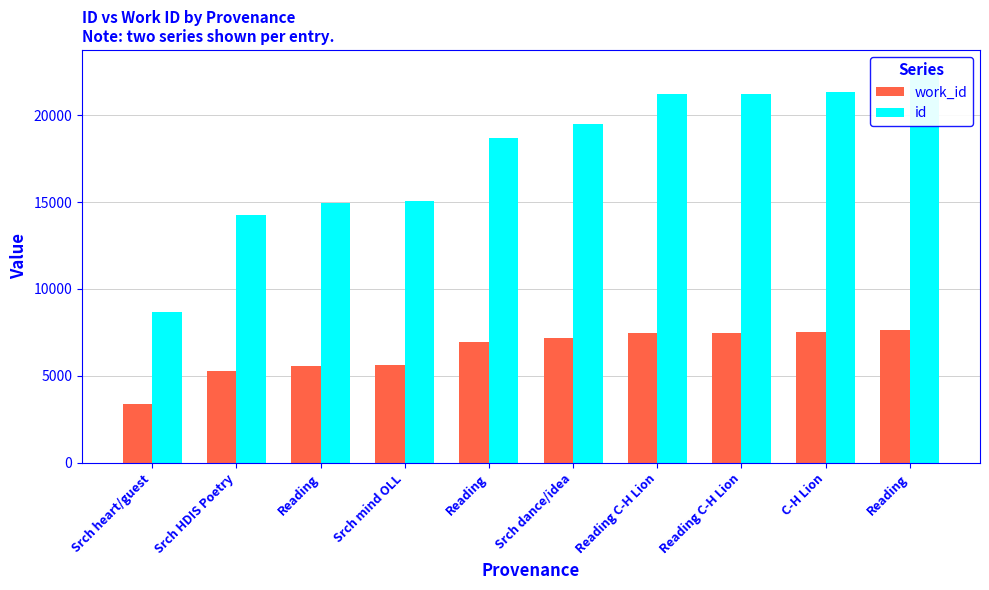

Read the id value at Srch heart/guest.

8670